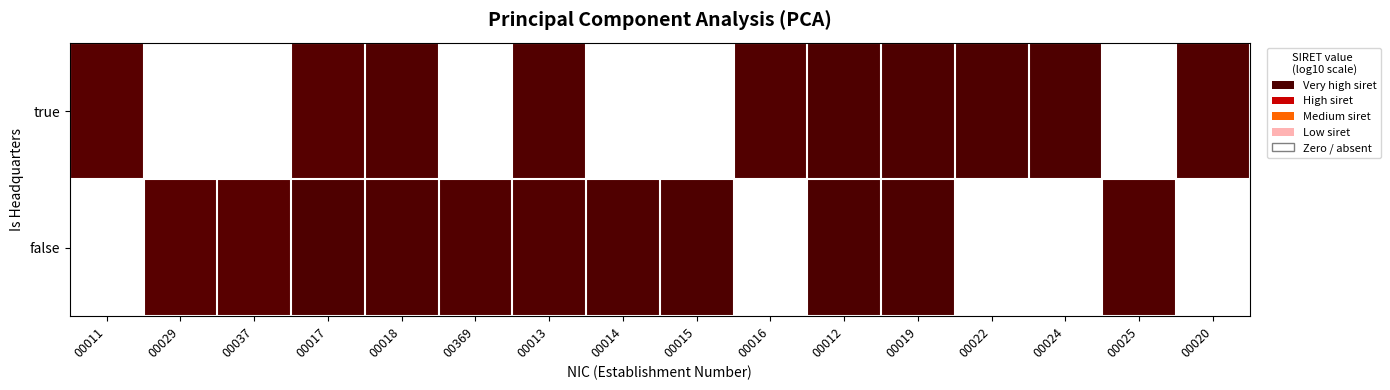

What is the difference between the maximum and minimum values in the true series?

0.3